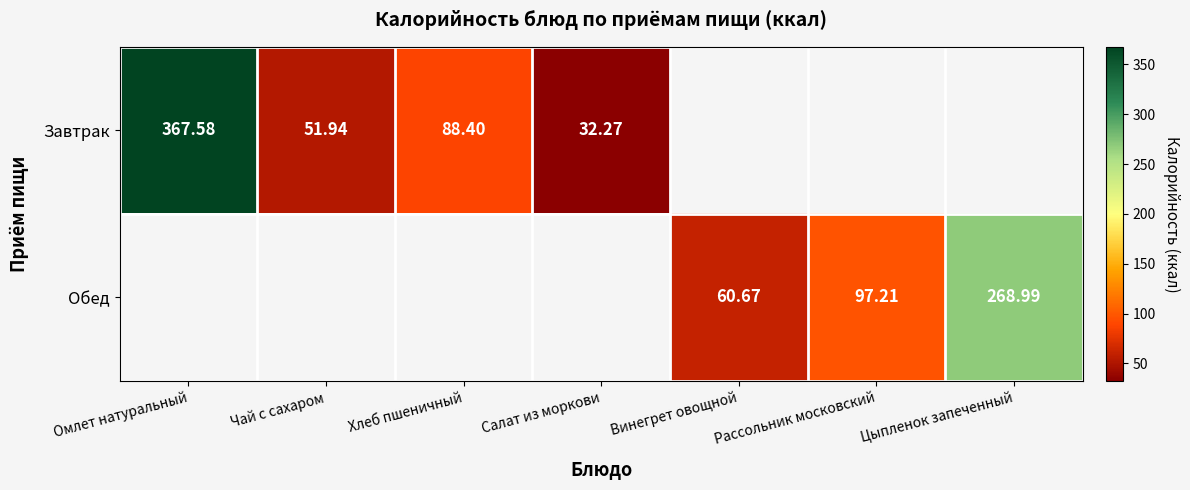

Rank the series at Рассольник московский from lowest to highest value.

Завтрак, Обед